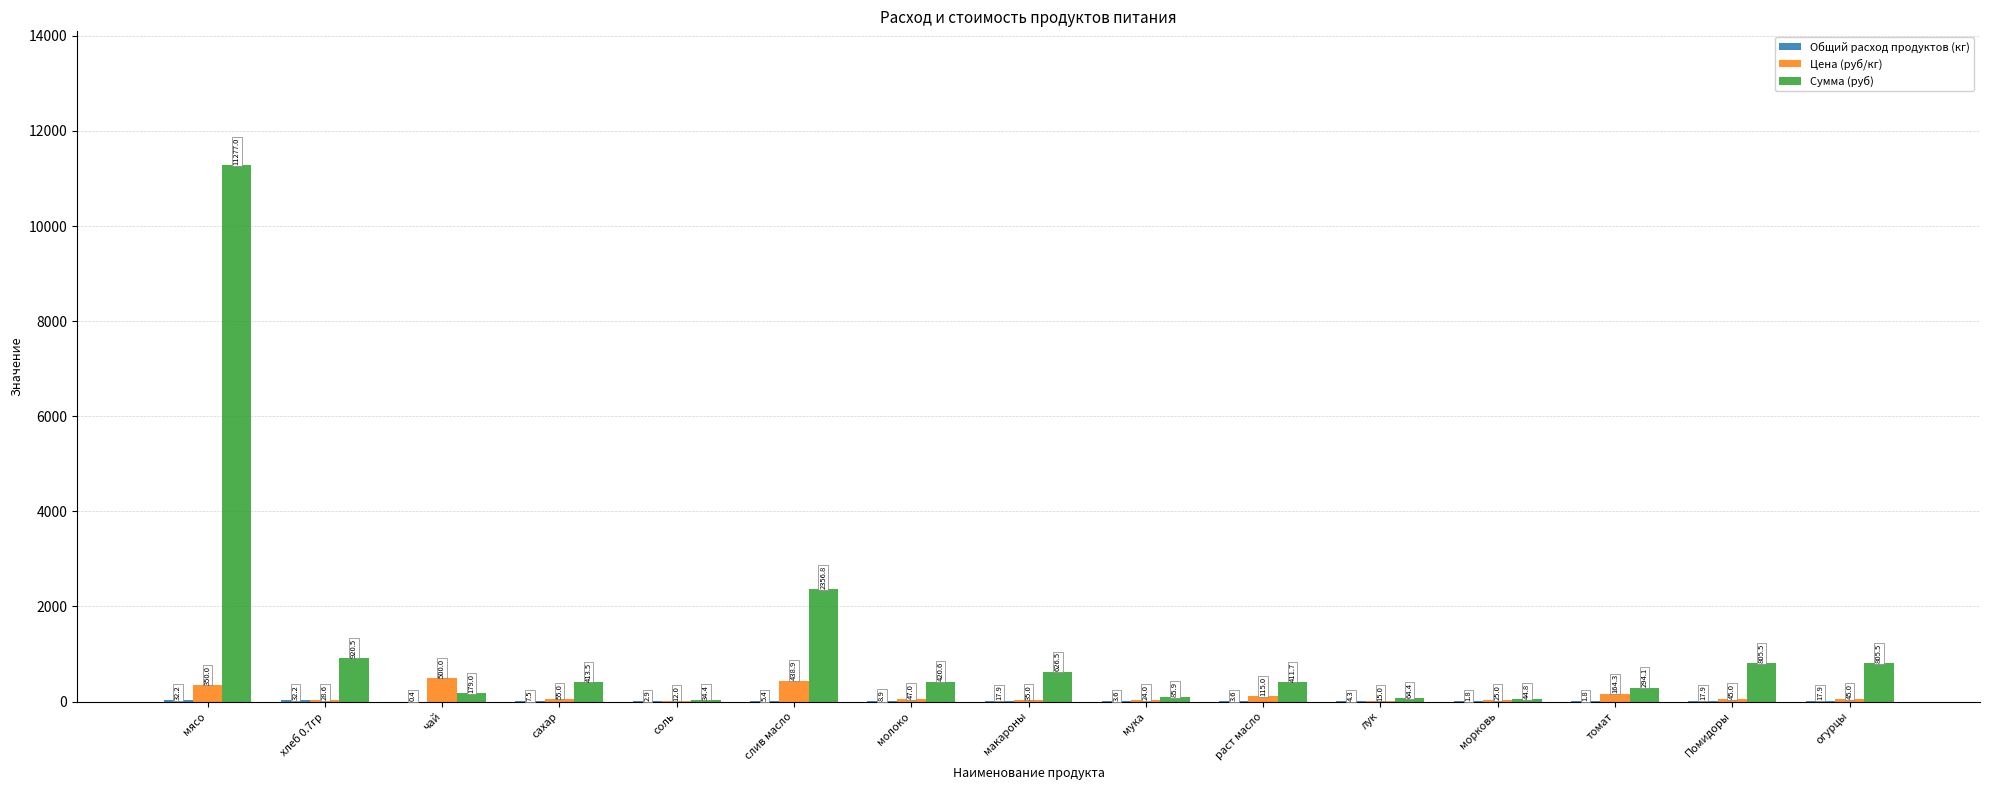

What is the sum of the Цена (руб/кг) values at слив масло and макароны?

473.9